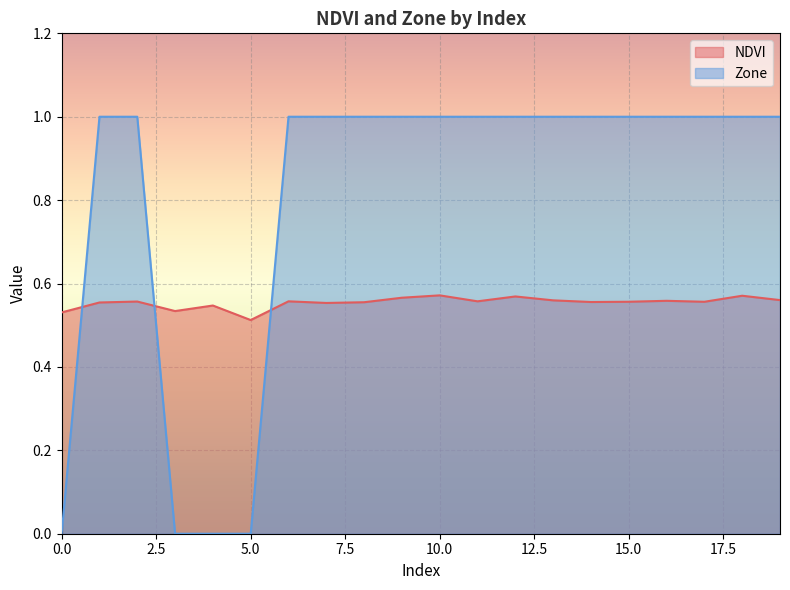

At which label is NDVI closest to 0?

5.0